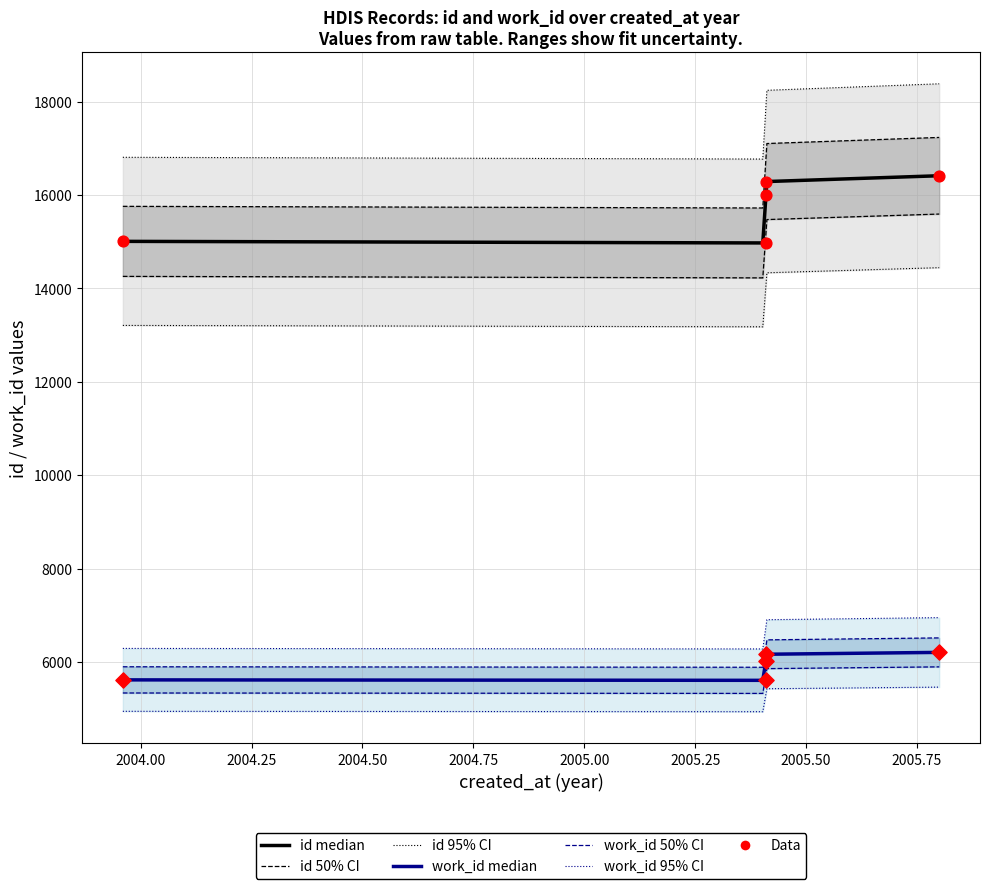

At which category is the sum across all series the highest?

2005-10-21